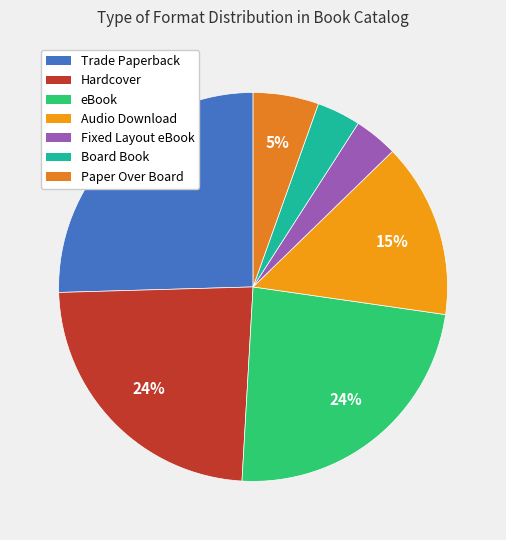

Rank the categories by value from highest to lowest.

Trade Paperback, Hardcover, eBook, Audio Download, Paper Over Board, Fixed Layout eBook, Board Book